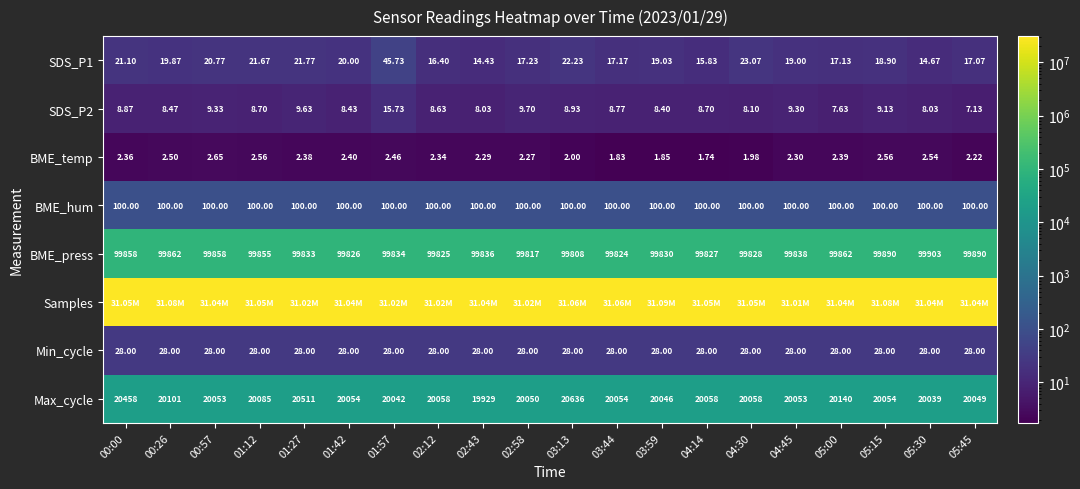

How many categories are shown in the chart?

20